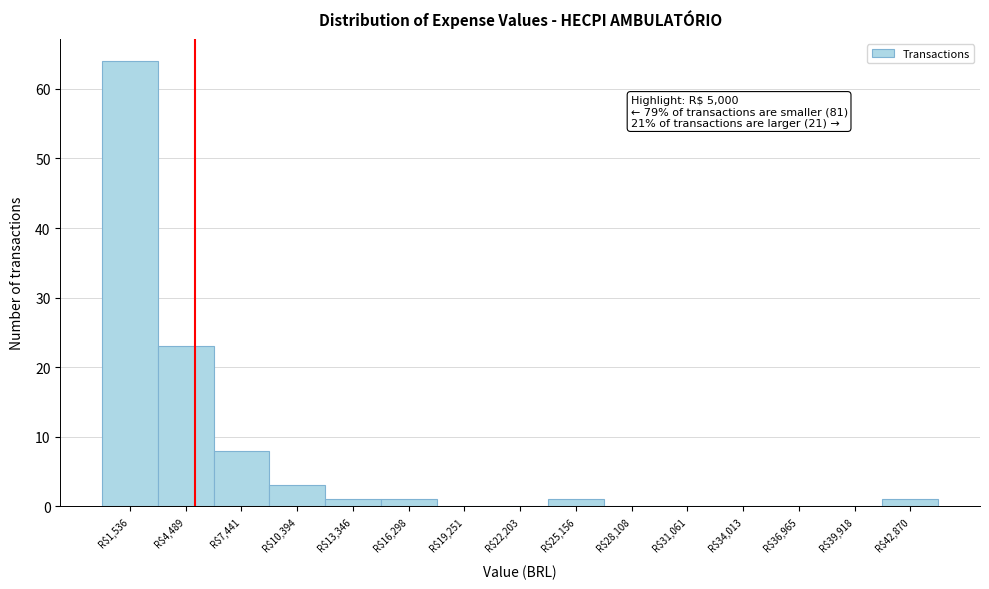

Which range on the x-axis has the tallest bar?

0 to 3000